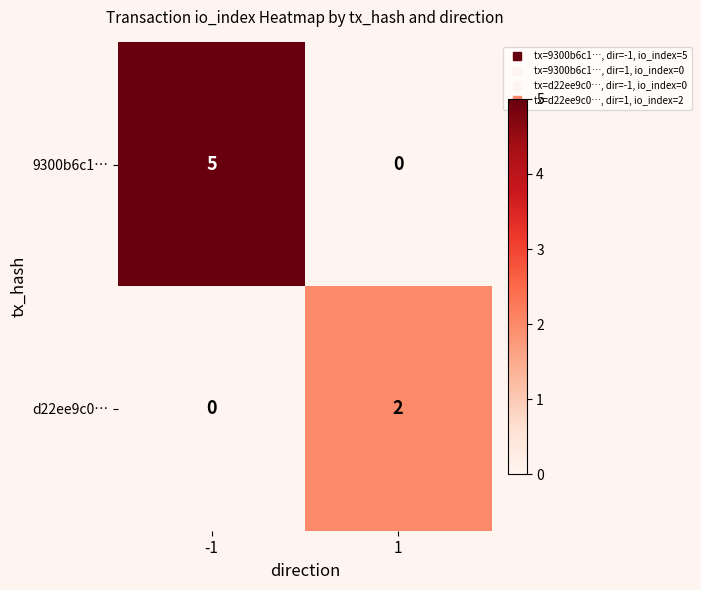

At 1, list the series in order from smallest to largest.

9300b6c1…, d22ee9c0…